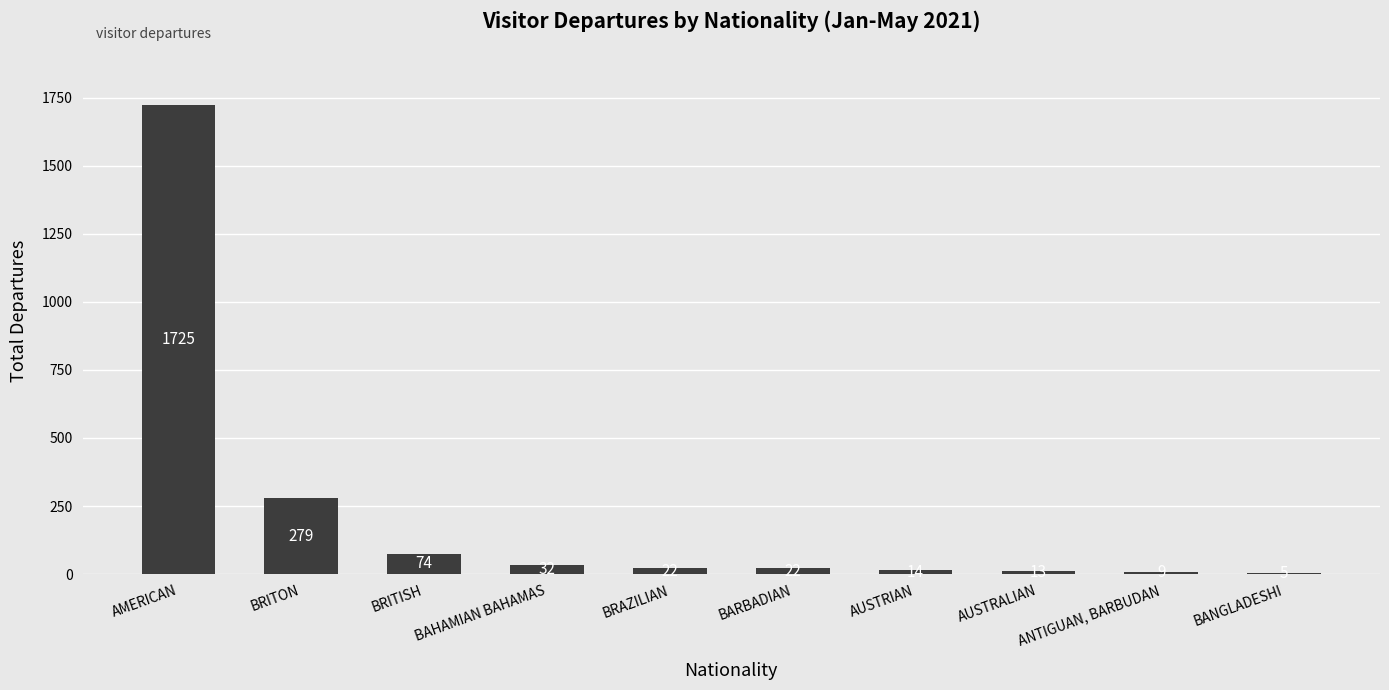

Reading left to right, transcribe all the data shown in this chart.

AMERICAN=1725	BRITON=279	BRITISH=74	BAHAMIAN BAHAMAS=32	BRAZILIAN=22	BARBADIAN=22	AUSTRIAN=14	AUSTRALIAN=13	ANTIGUAN, BARBUDAN=9	BANGLADESHI=5